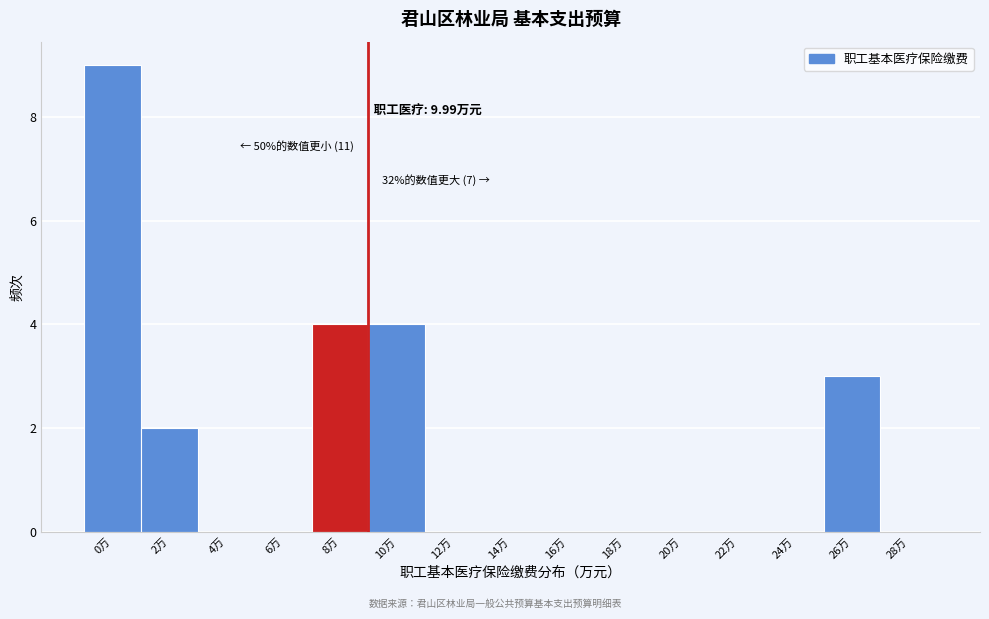

Reading left to right, what are all the values shown in this chart?

0万=9	2万=2	4万=0	6万=0	8万=4	10万=4	12万=0	14万=0	16万=0	18万=0	20万=0	22万=0	24万=0	26万=3	28万=0